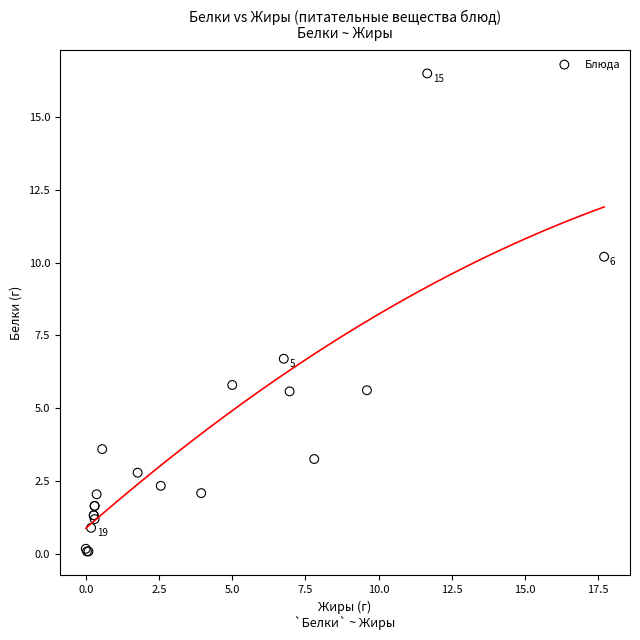

What Y value in the scatter plot is closest to 8?

6.7